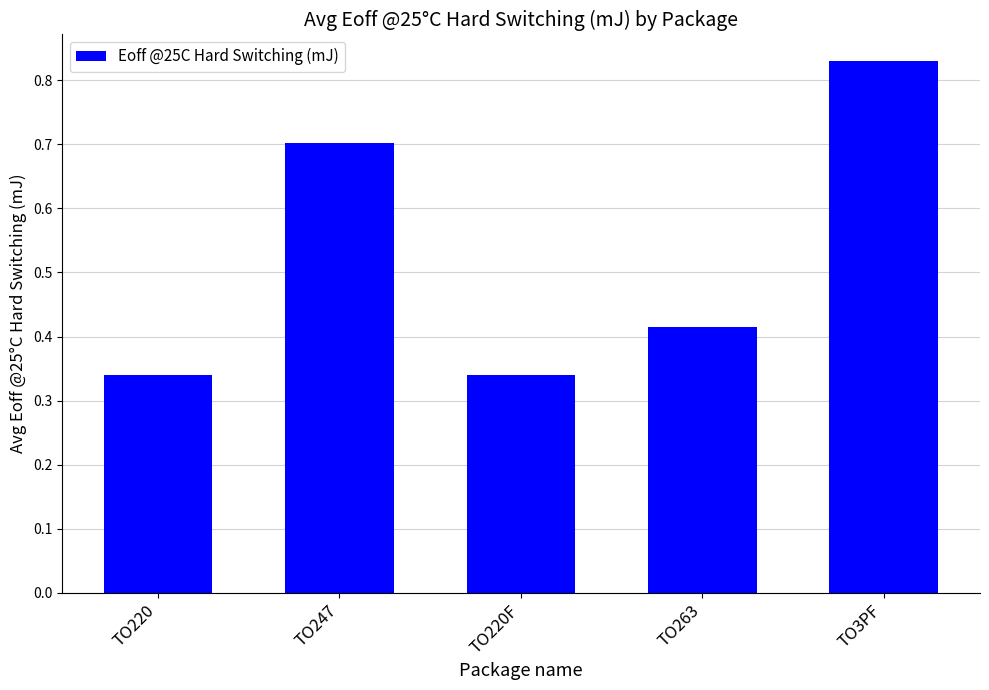

True or false: the data shows 0.7 at TO247.

True